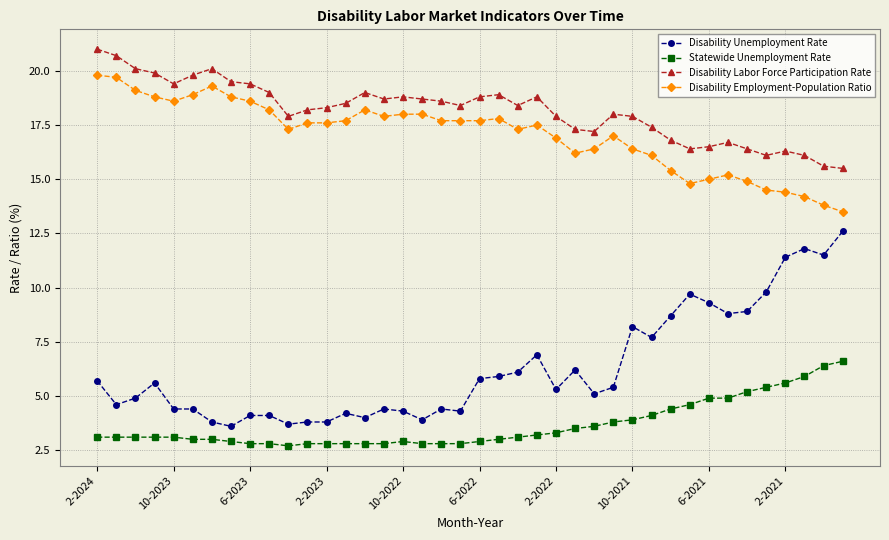

How many values in the Disability Unemployment Rate series are below 5?

18